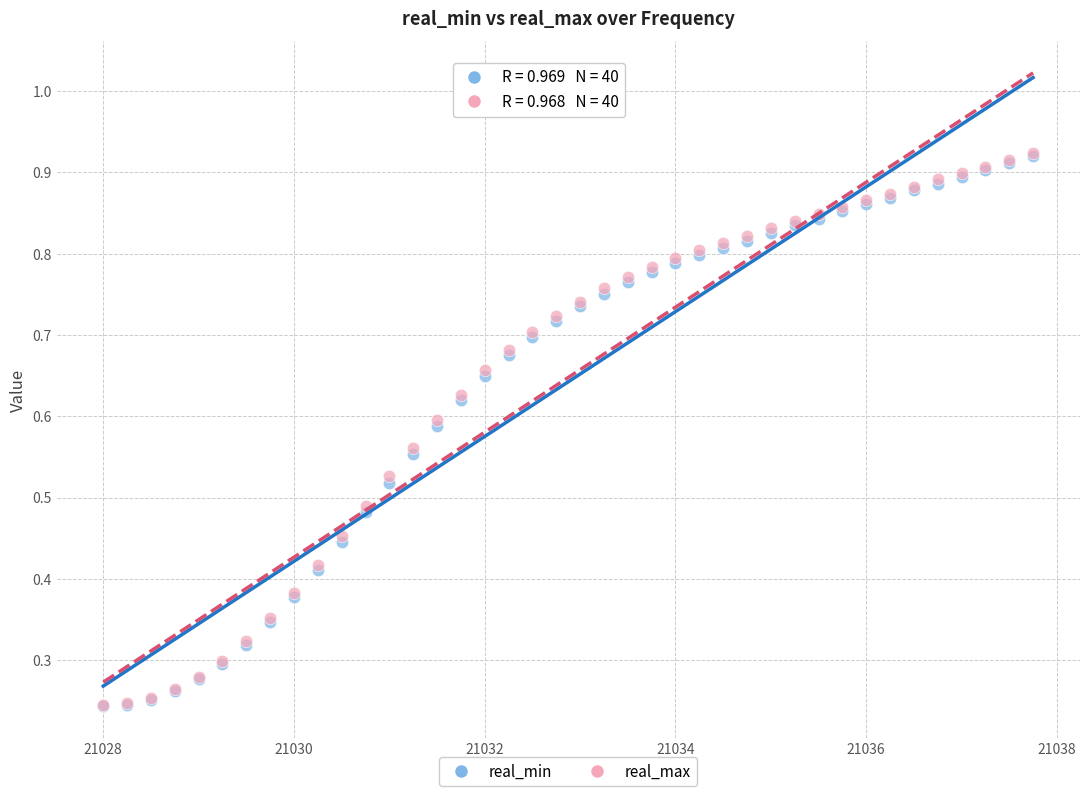

What are all the series names shown in the legend?

real_min, real_max